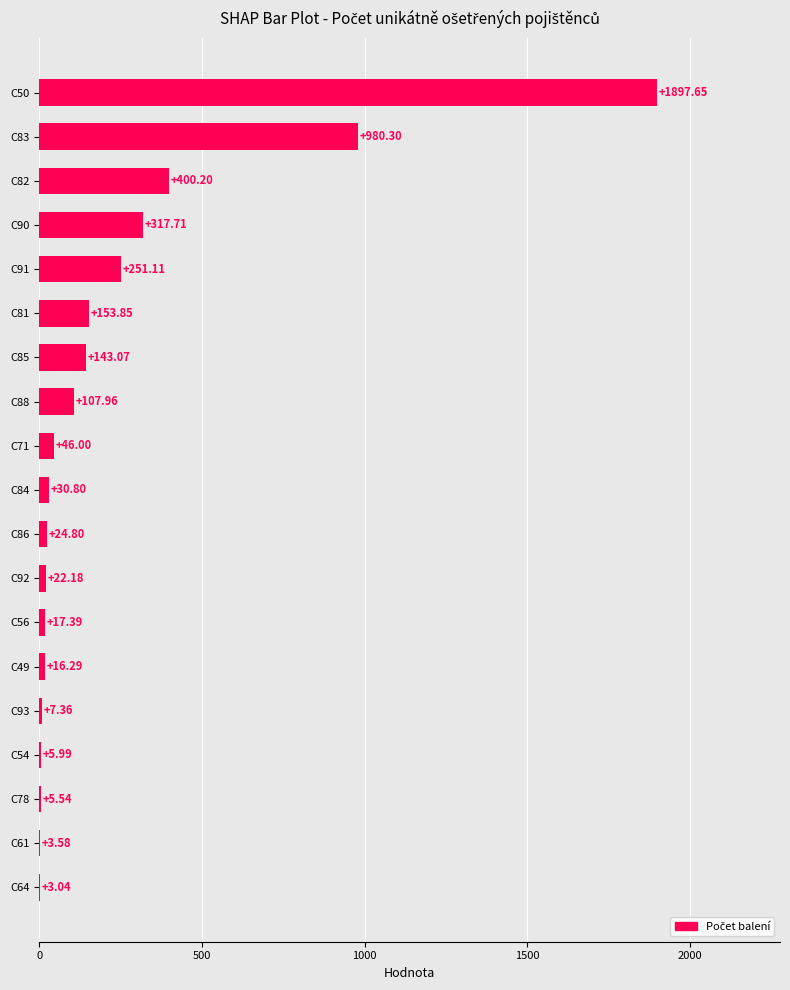

What is the ratio of the value at C71 to the value at C56?

2.6